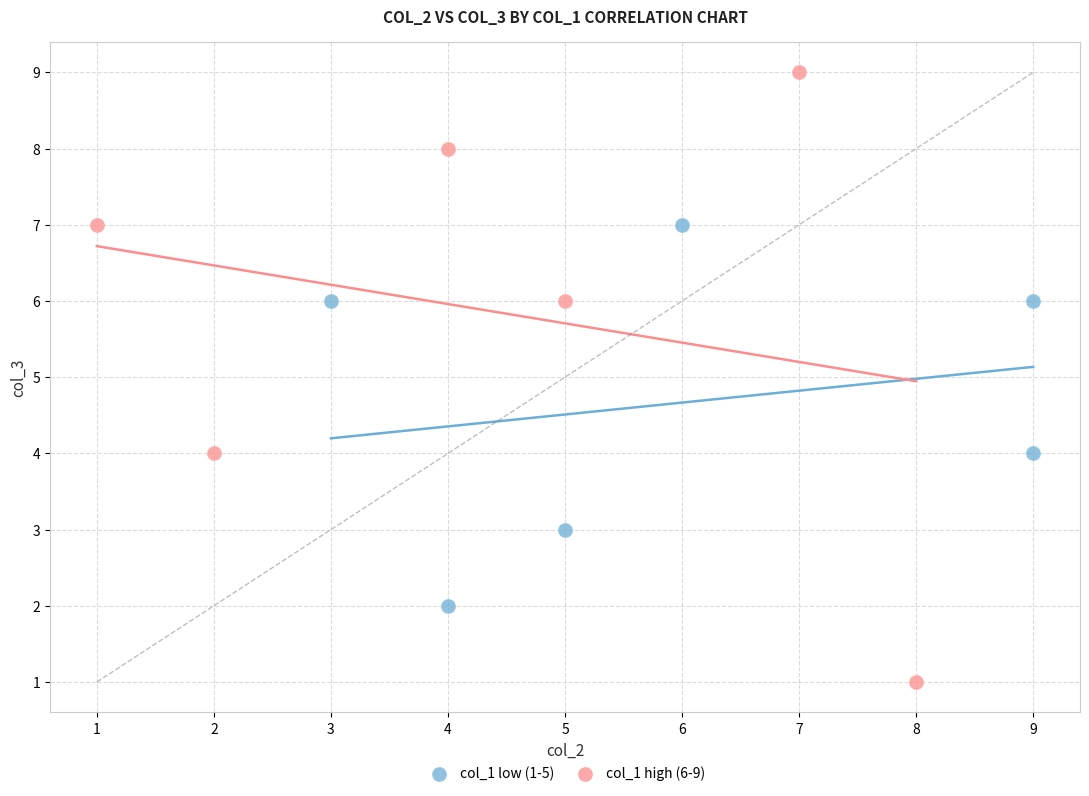

What are all the series names shown in the legend?

col_1 low (1-5), col_1 high (6-9)